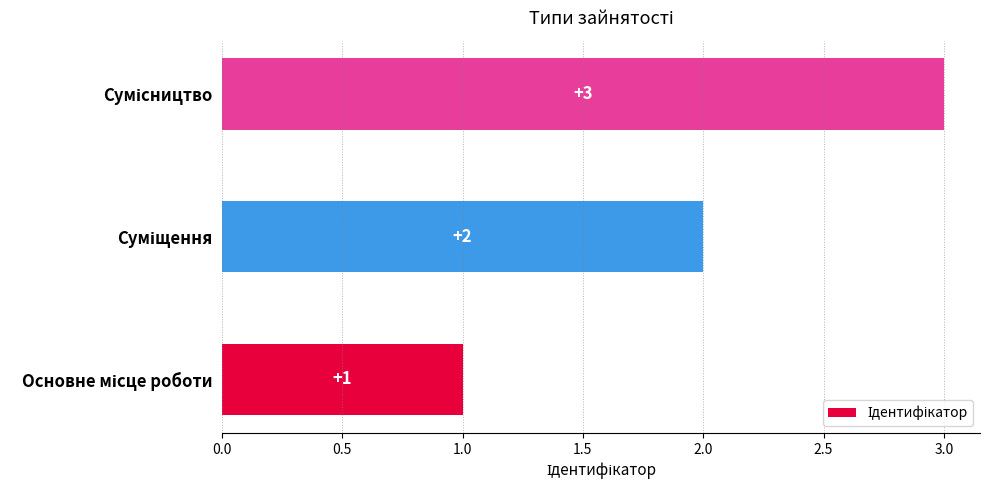

What is the greatest value displayed?

3